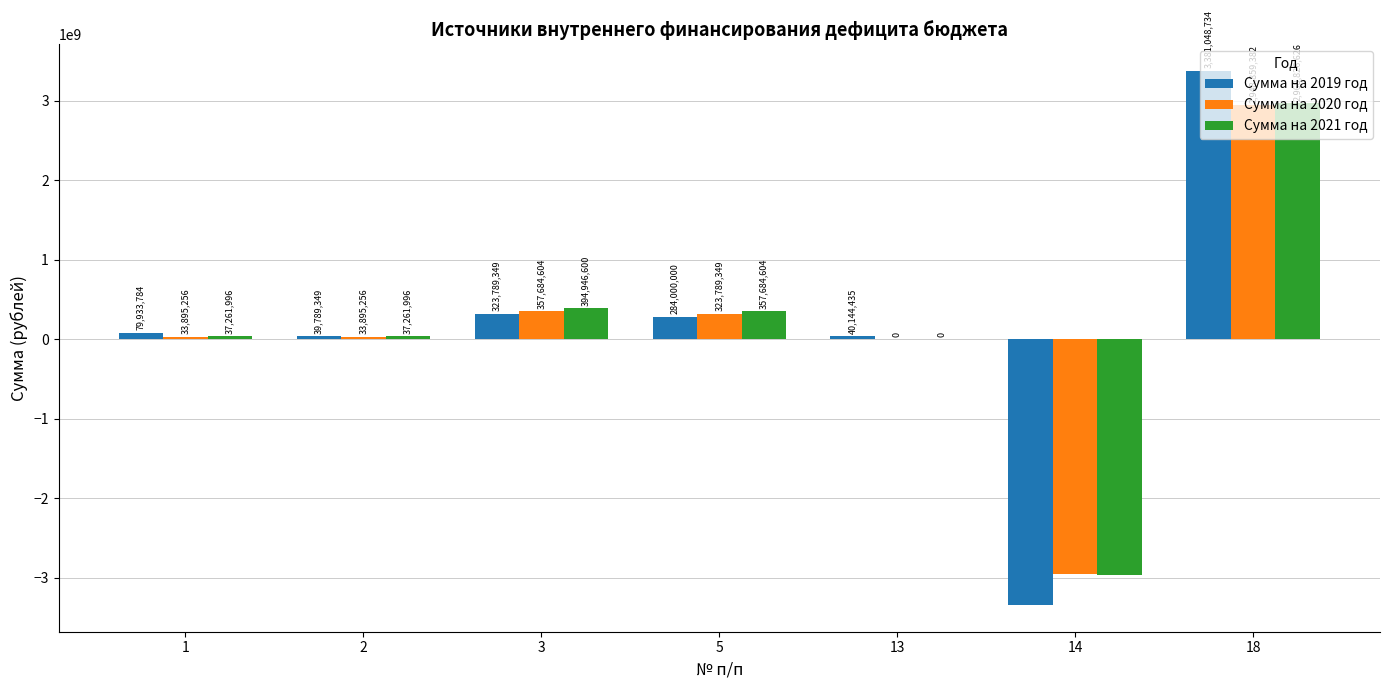

What is the approximate value of Сумма на 2020 год at 5?

323789348.7